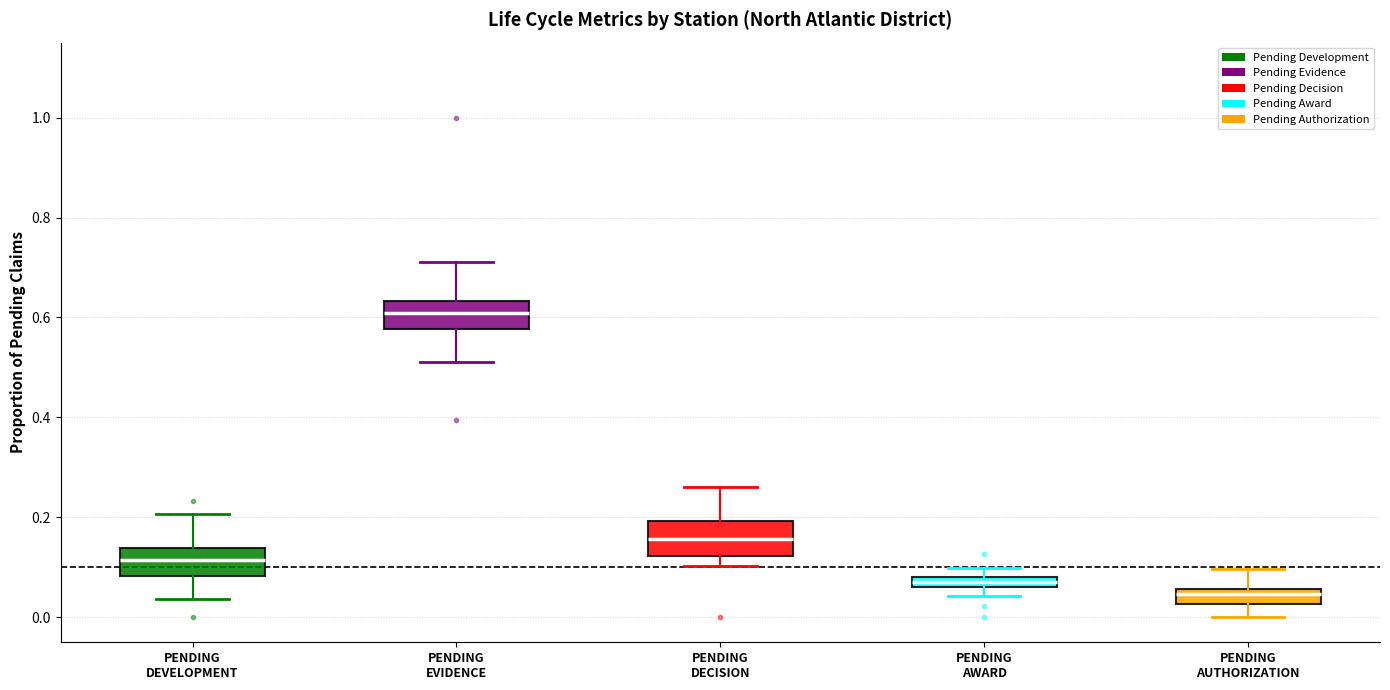

Which box's median line is the highest?

PENDING EVIDENCE